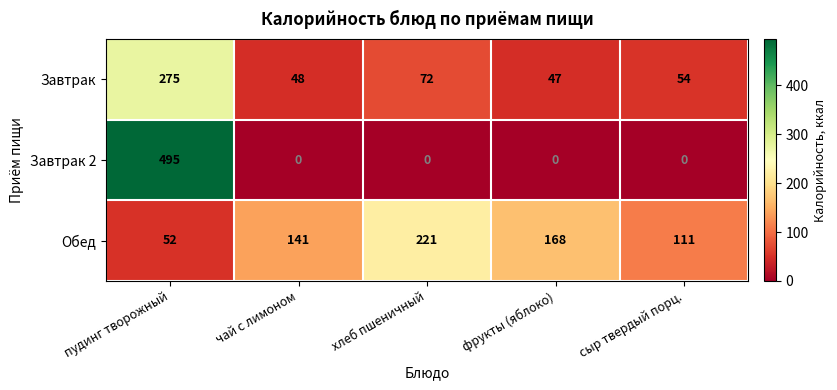

True or false: Завтрак 2 has a value of 0 at сыр твердый порц..

True